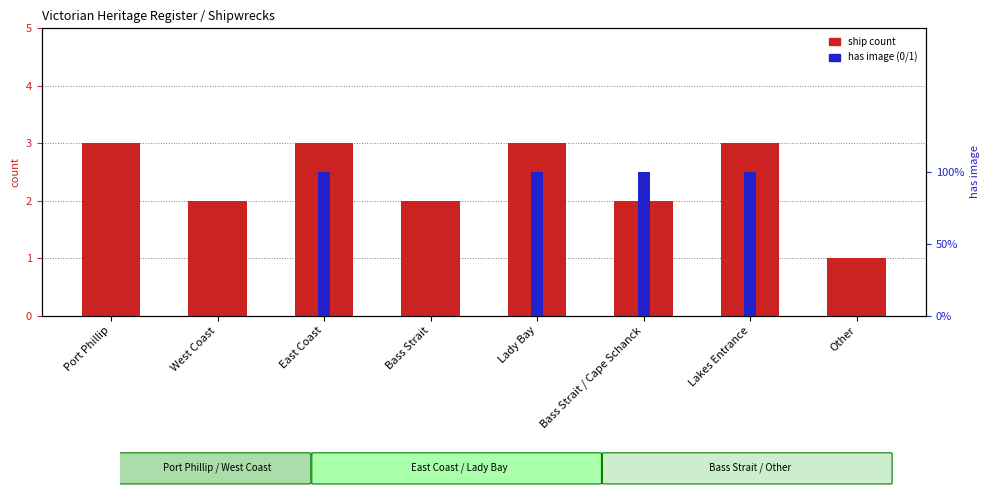

Which series has the widest spread of values?

ship count